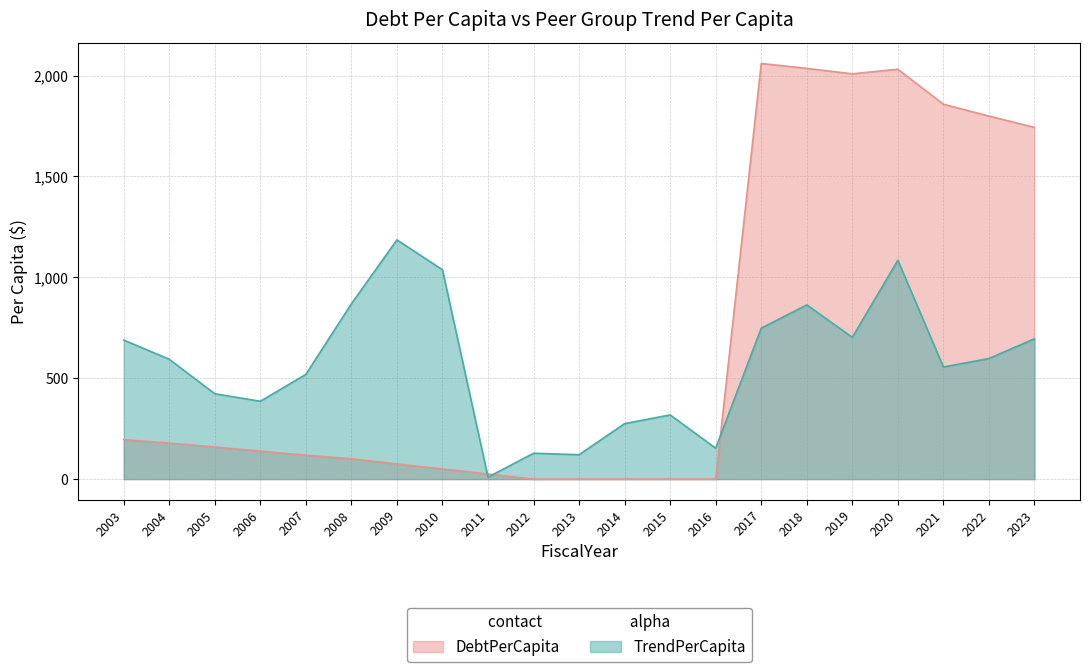

Rank the series by their average value, from lowest to highest.

TrendPerCapita, DebtPerCapita